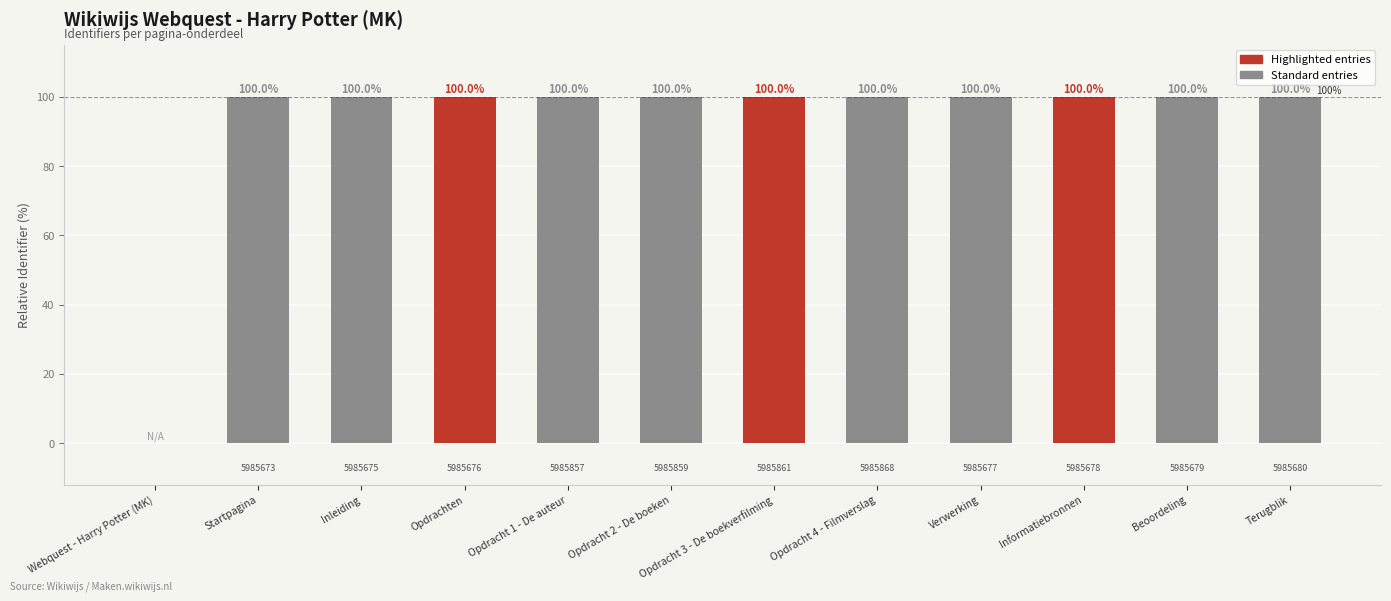

Reading left to right, transcribe all the data shown in this chart.

Webquest - Harry Potter (MK)=0	Startpagina=100	Inleiding=100	Opdrachten=100	Opdracht 1 - De auteur=100	Opdracht 2 - De boeken=100	Opdracht 3 - De boekverfilming=100	Opdracht 4 - Filmverslag=100	Verwerking=100	Informatiebronnen=100	Beoordeling=100	Terugblik=100